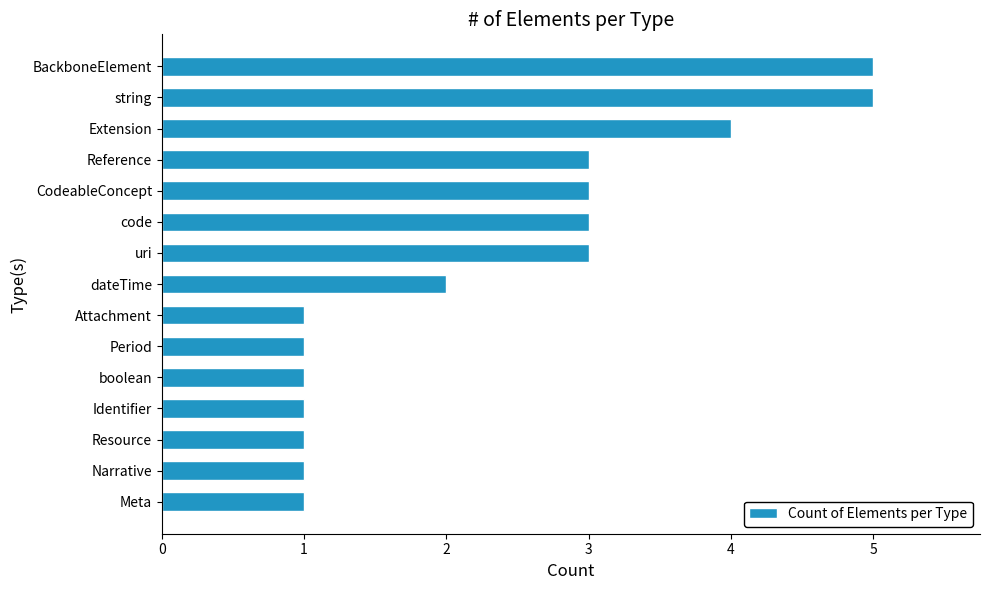

What is the minimum value shown in the chart?

1